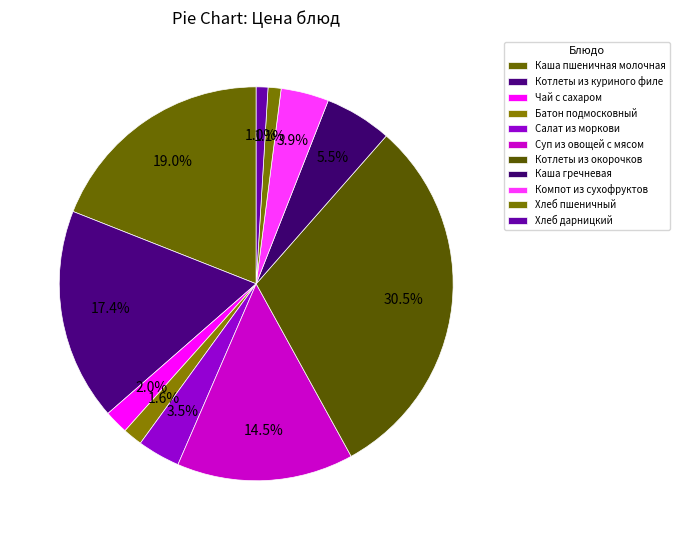

True or false: Суп из овощей с мясом accounts for 15% of the total.

True